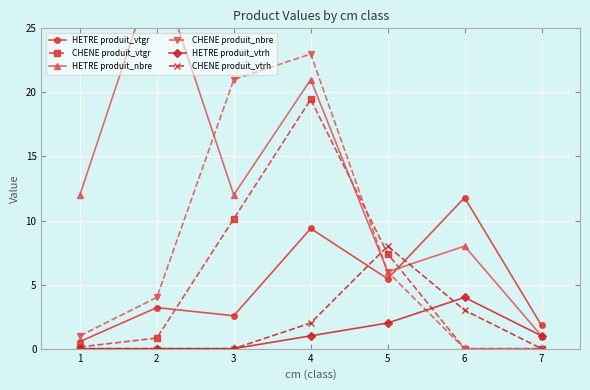

Count the HETRE produit_vtrh values in the range 0 to 2.

6